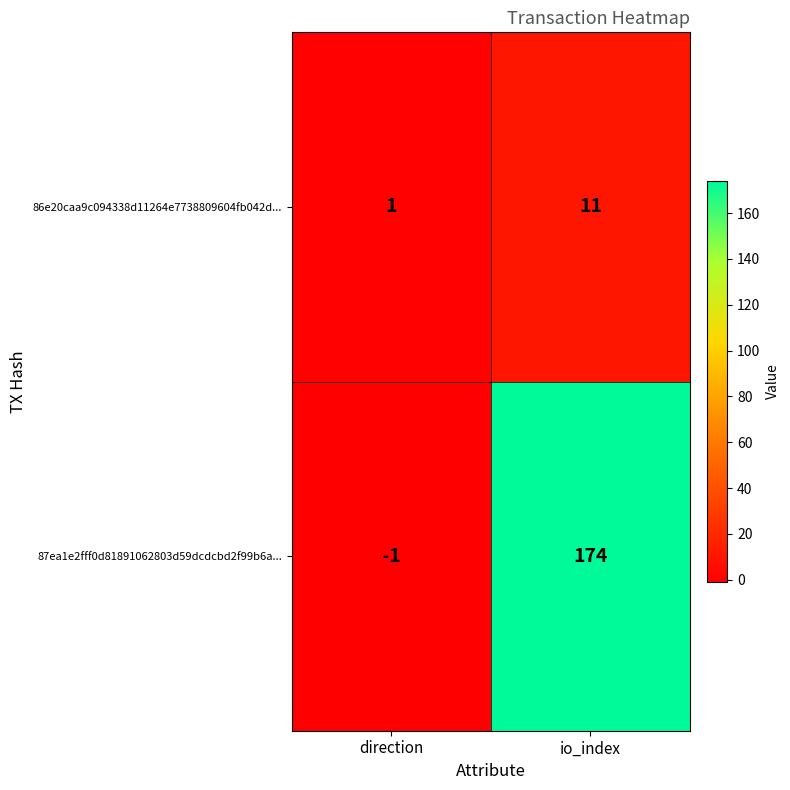

Reading left to right, list all the values displayed in this chart.

86e20caa9c094338d11264e7738809604fb042d...: 1	11
87ea1e2fff0d81891062803d59dcdcbd2f99b6a...: -1	174